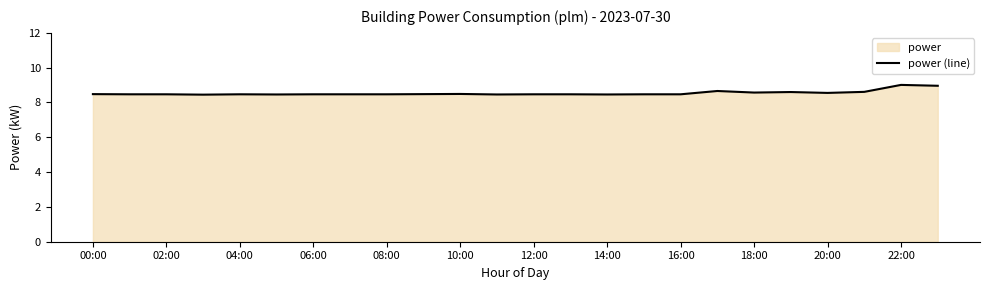

Does the chart display data point markers on the line(s)?

No